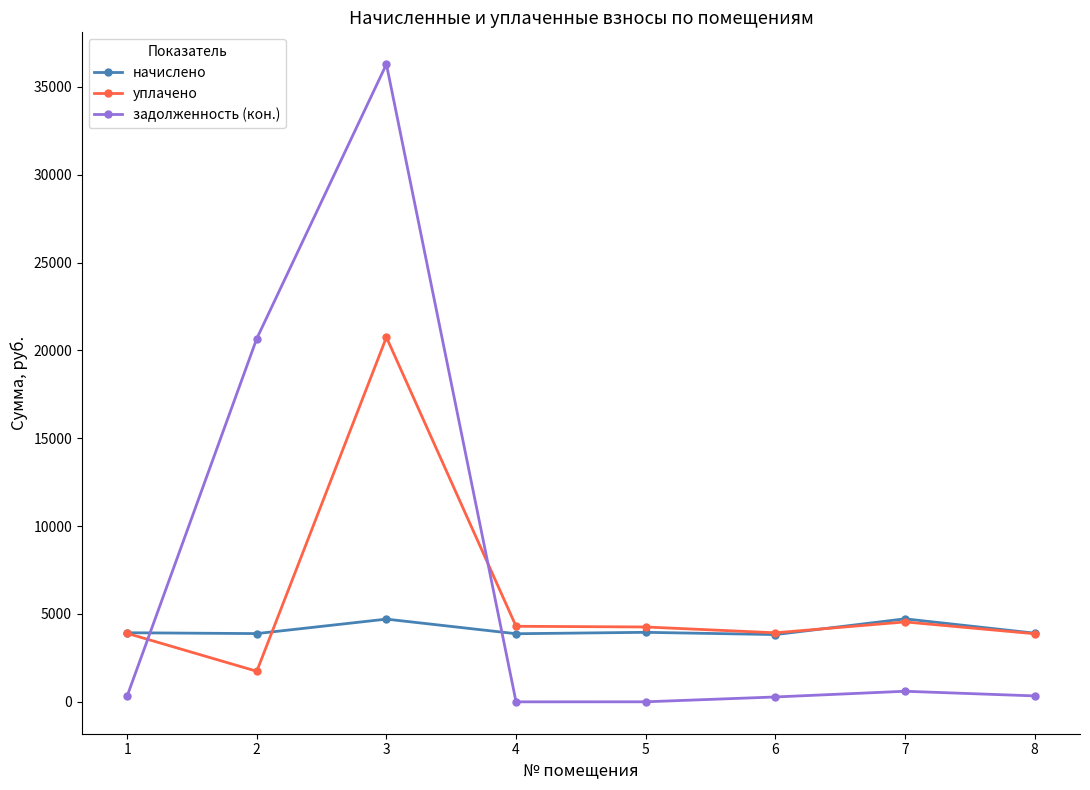

What is the difference between the задолженность (кон.) values at 3 and 2?

15613.4